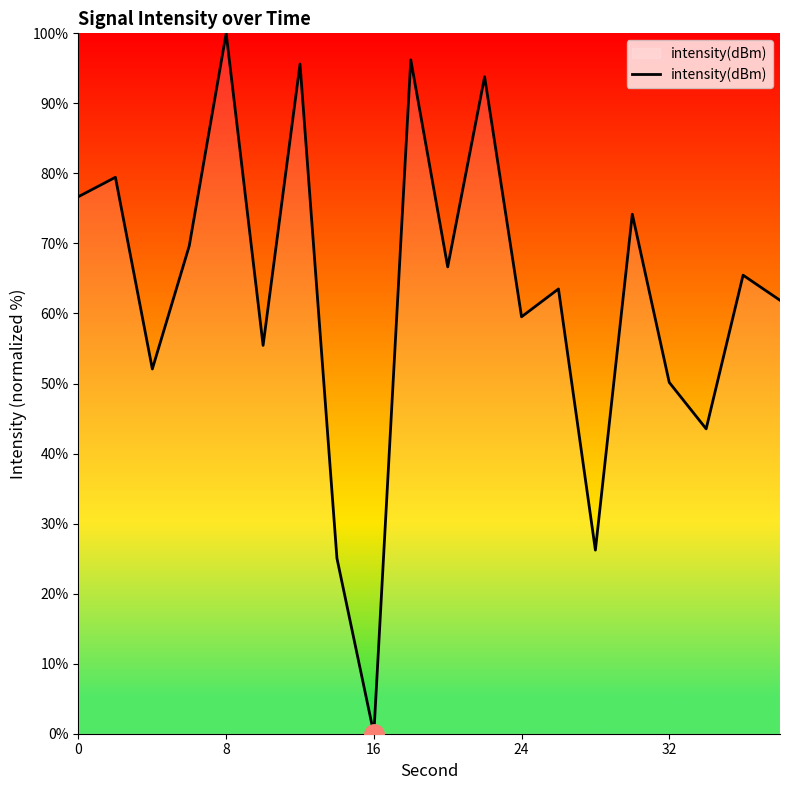

What is the greatest value displayed?

100.0